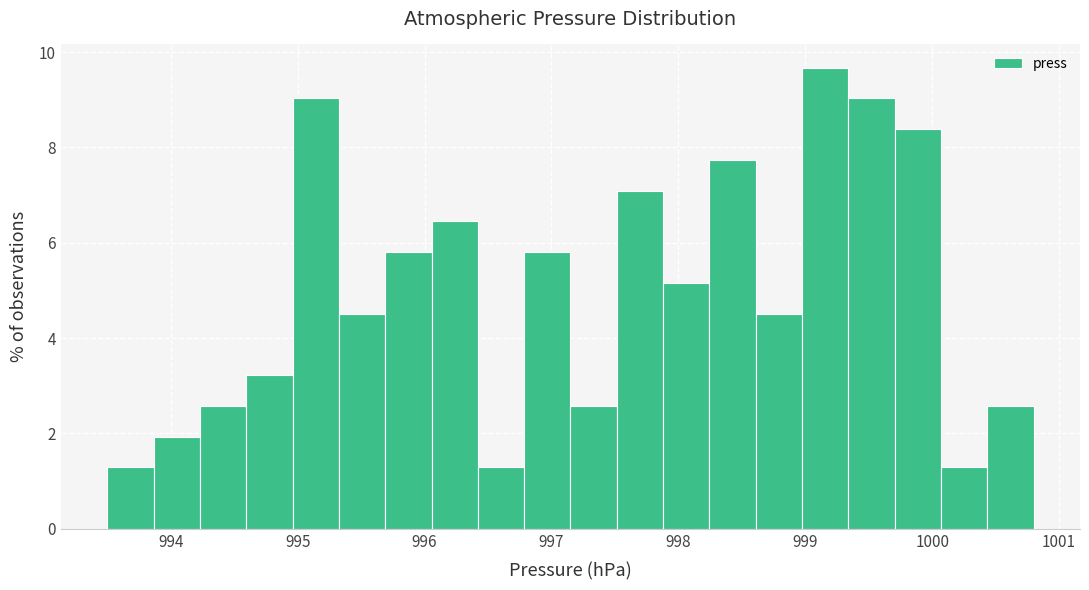

Read against the x-axis, roughly where is the centre of the tallest bar?

999.2